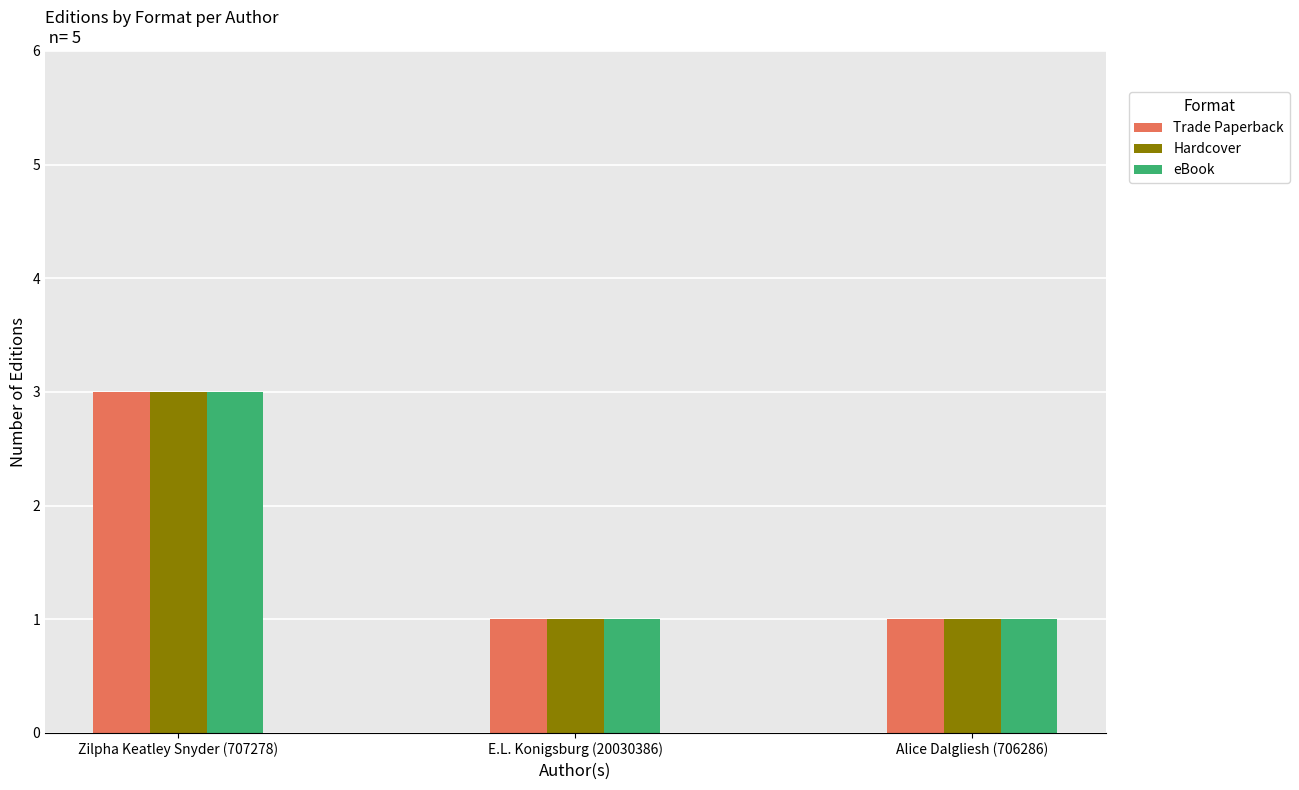

Count the number of data series in this chart.

3